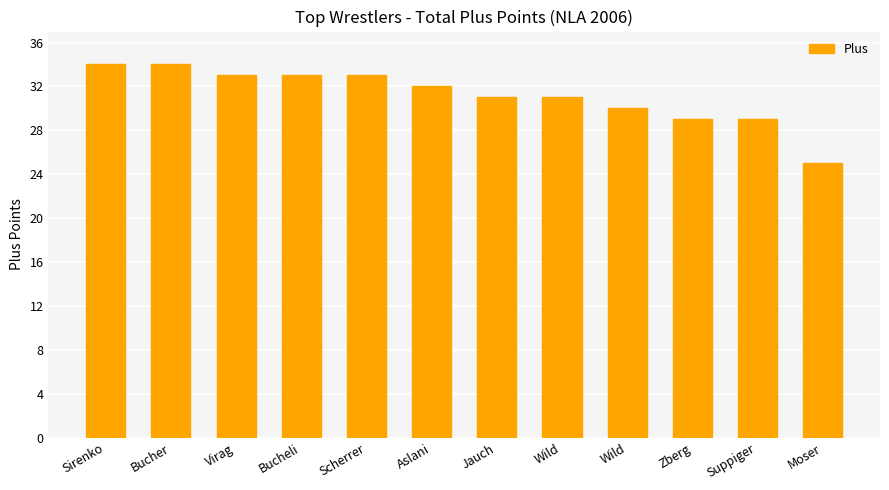

Reading left to right, list all the values displayed in this chart.

34	34	33	33	33	32	31	31	30	29	29	25